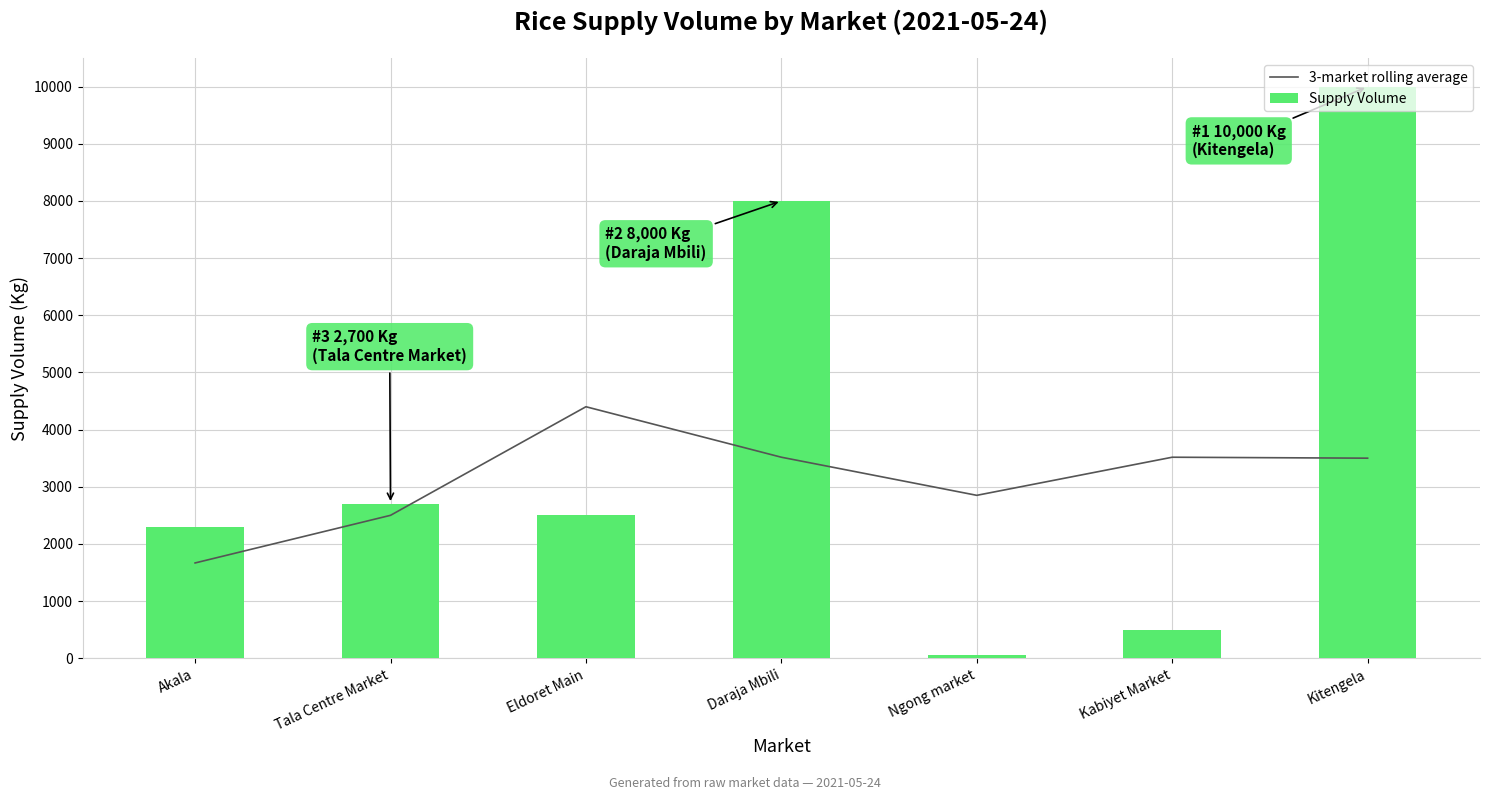

Does the chart contain any negative values?

No